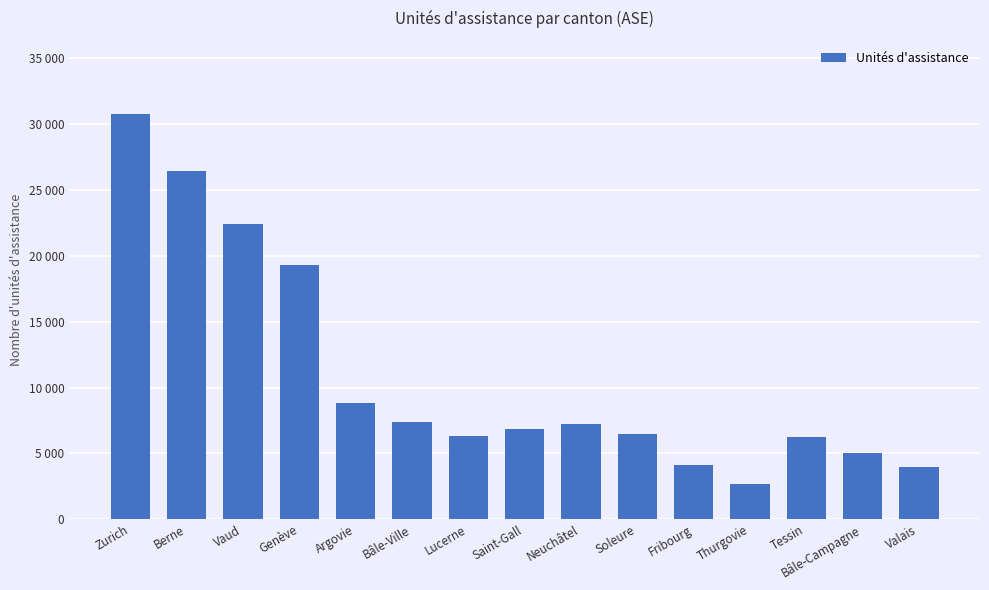

Are the bars horizontal?

No